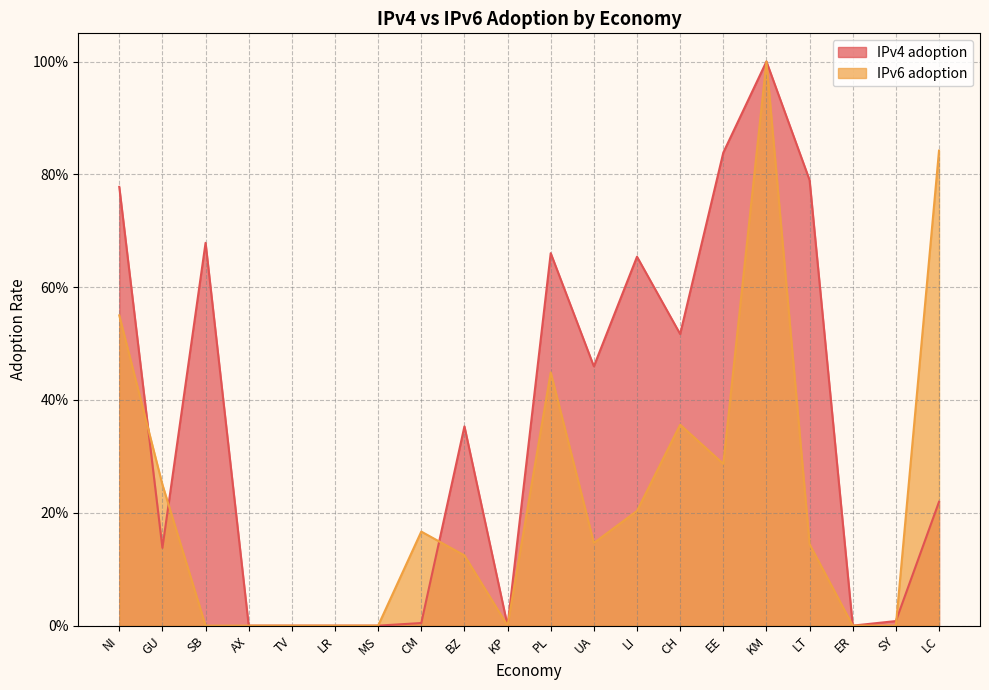

At which category is the sum across all series the highest?

KM